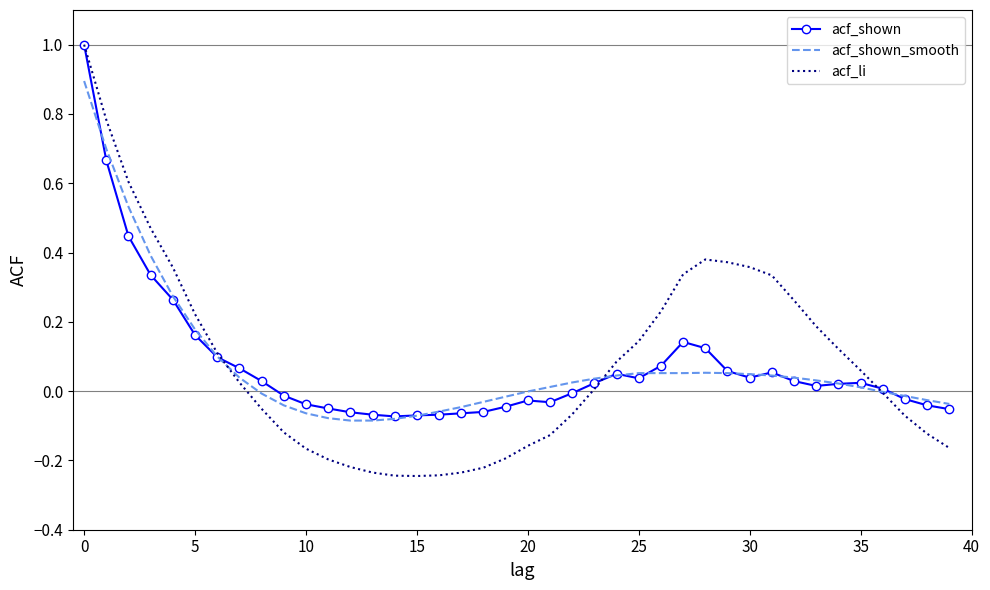

What are all the series names shown in the legend?

acf_shown, acf_shown_smooth, acf_li